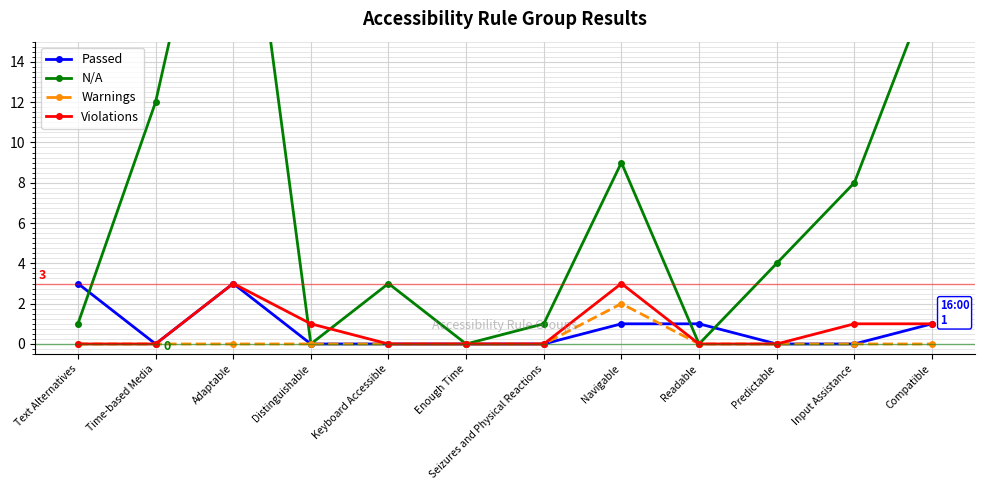

Is it true that Warnings equals 0 at Enough Time?

True